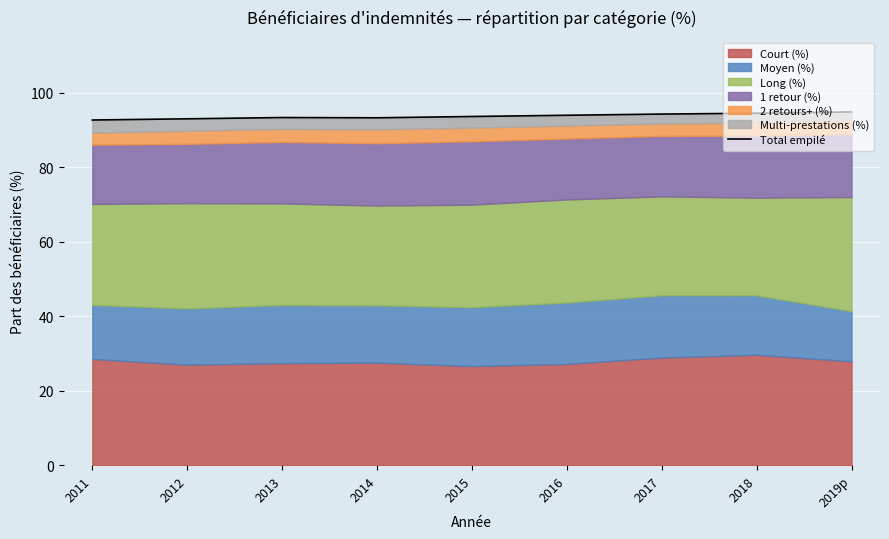

What is the difference between the values at 2011 and 2019p?

2.2